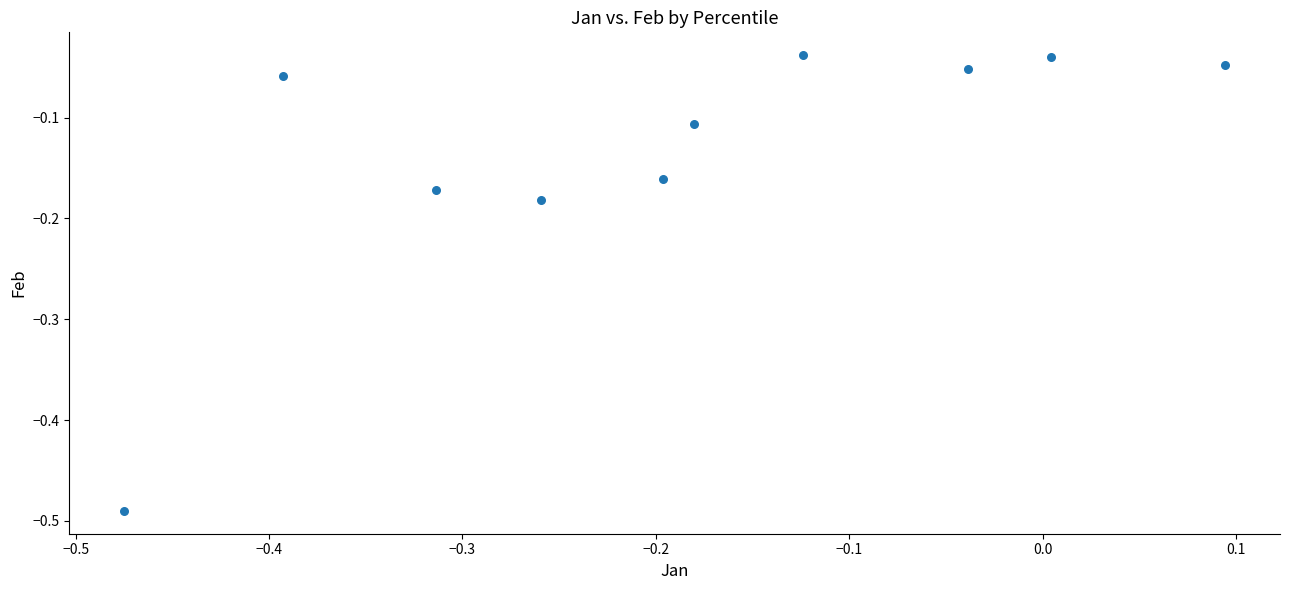

What is the range of Y values (max minus min)?

0.5